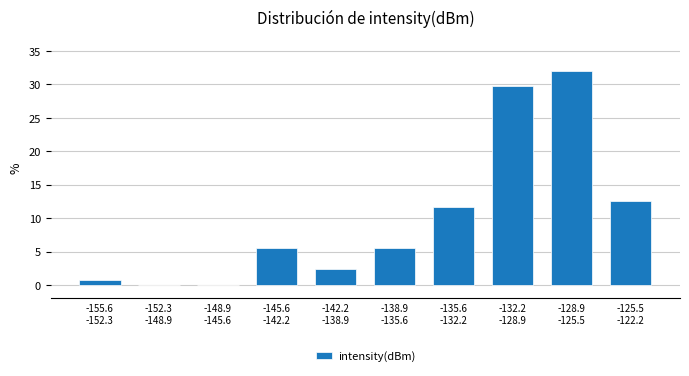

What is the sum of all values?

100.0